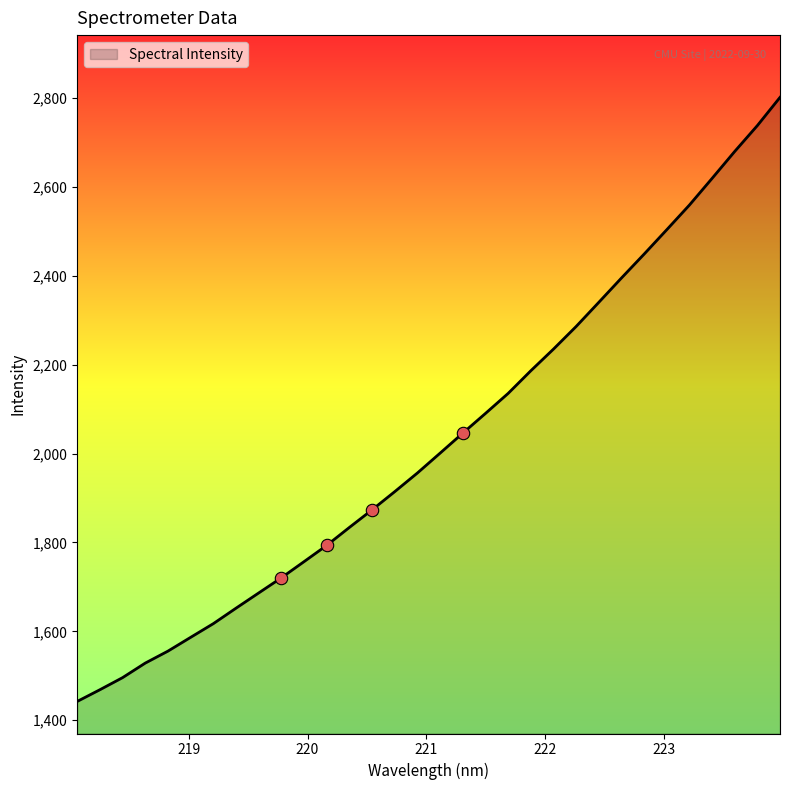

What is the maximum value shown in the chart?

2801.7